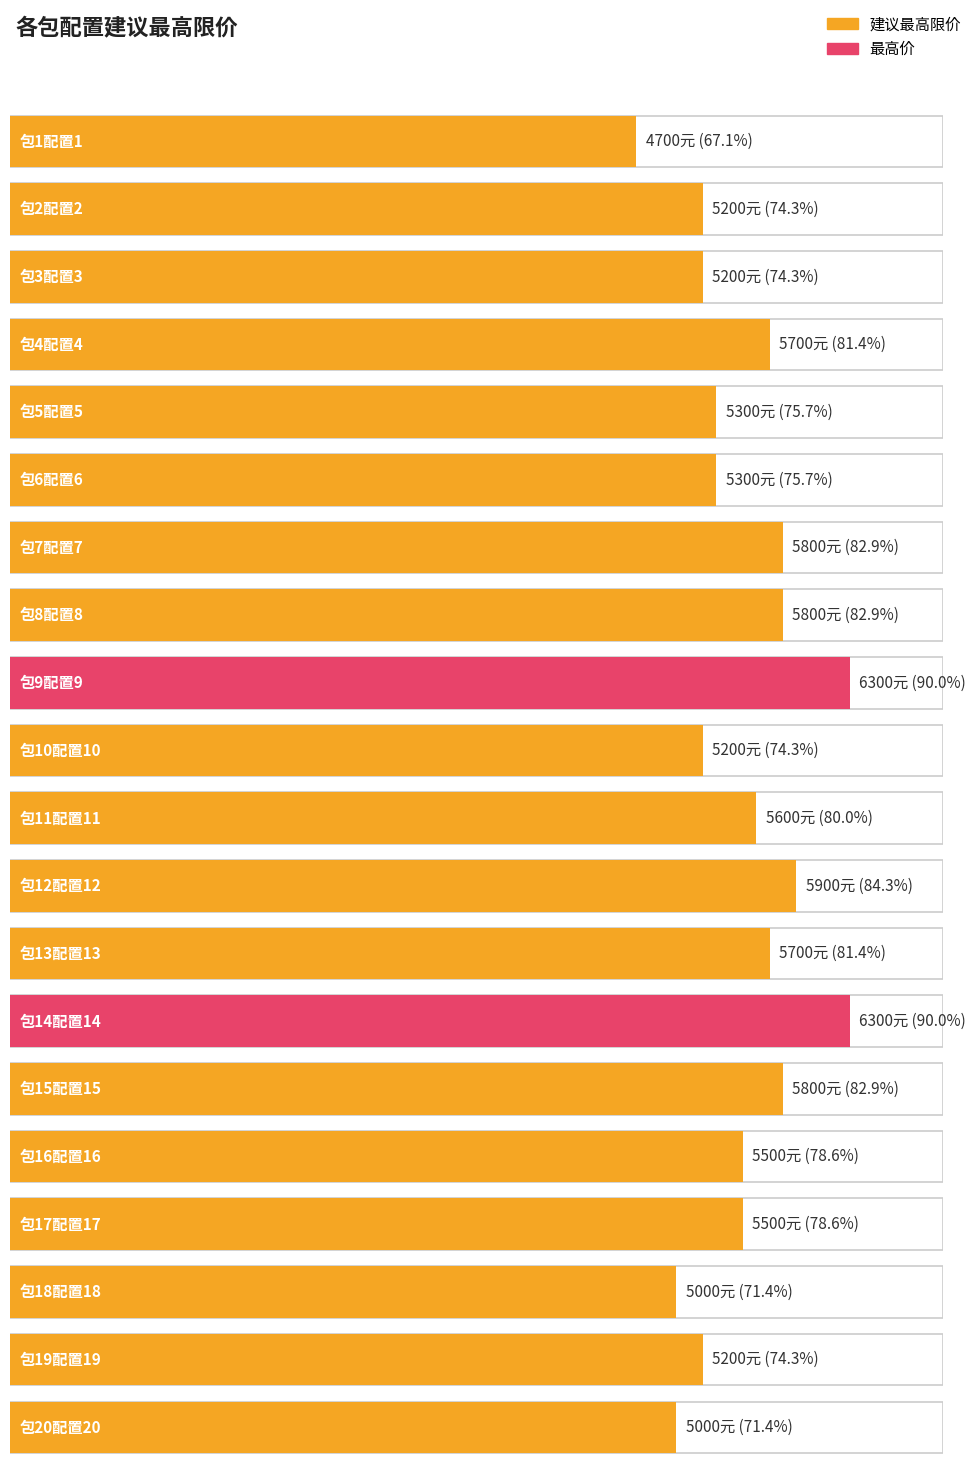

What is the minimum value shown in the chart?

4700